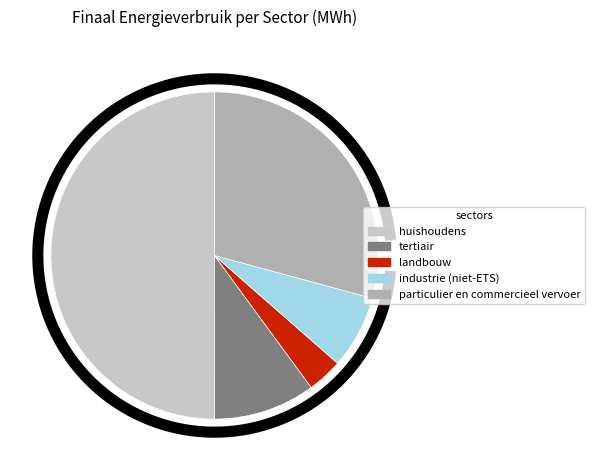

Does huishoudens account for over 50% of the chart?

Yes